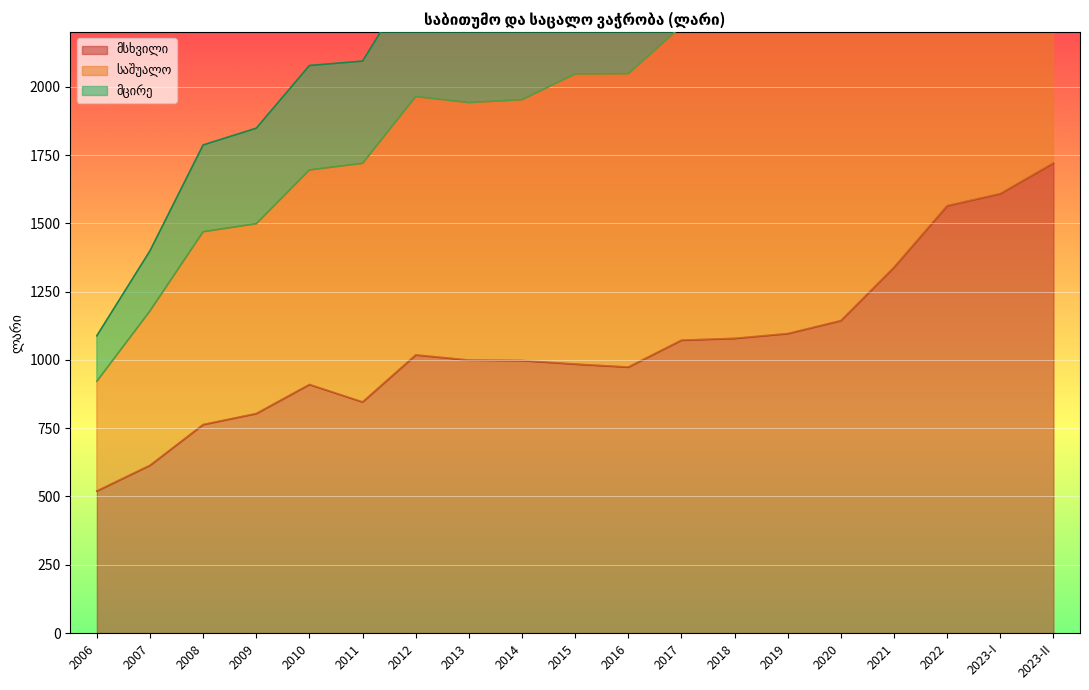

True or false: მცირე and საშუალო cross at least once.

False